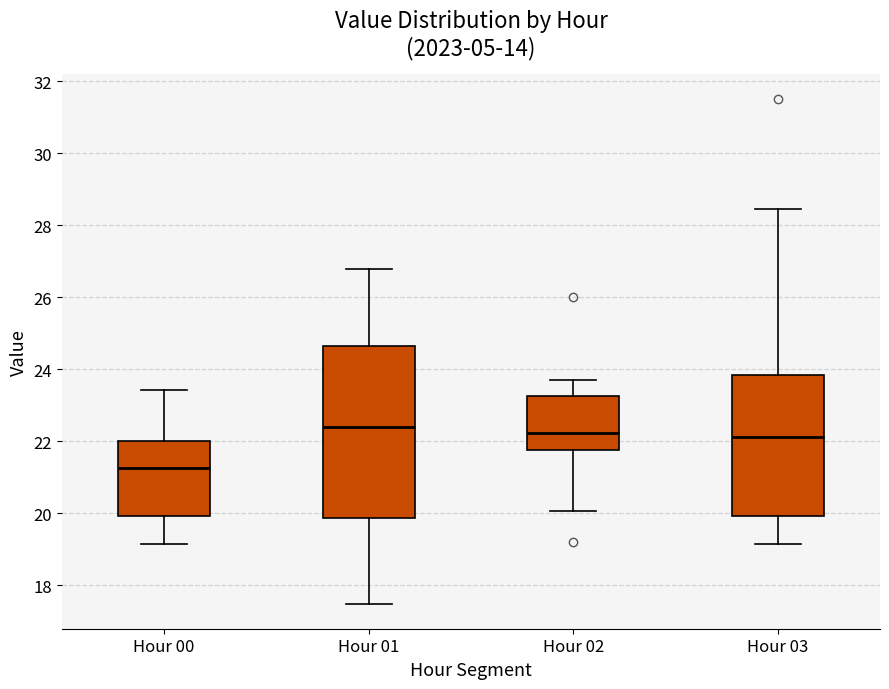

Reading left to right, read every box against the y-axis: the position of its median line, the range the box covers, and the ends of its whiskers. The values are not printed on the chart, so give them approximately, as read against the axis.

Hour 00: median 21.2, box 20.0 to 22.0, whiskers 19.2 to 23.4
Hour 01: median 22.4, box 19.8 to 24.6, whiskers 17.6 to 26.8
Hour 02: median 22.2, box 21.8 to 23.2, whiskers 20.0 to 23.8
Hour 03: median 22.2, box 20.0 to 23.8, whiskers 19.2 to 28.4